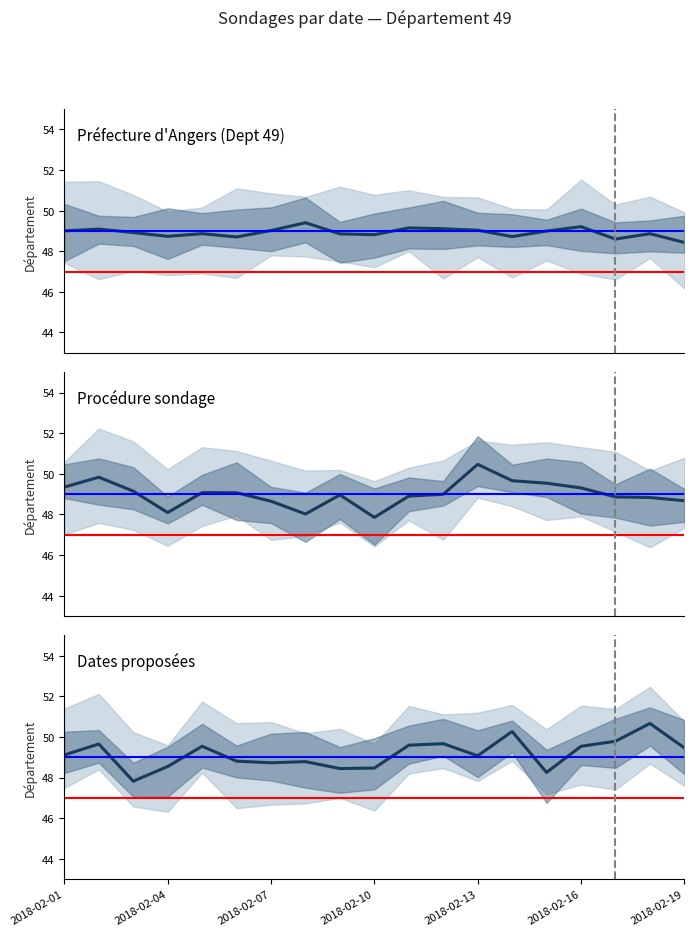

What is the total value across all series at 9?

145.1